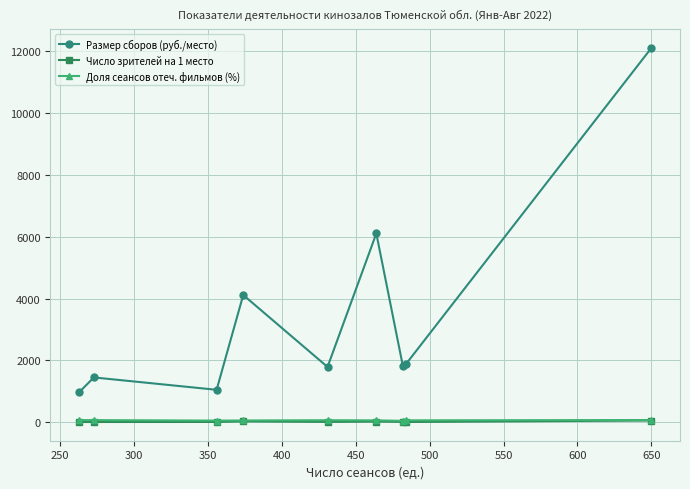

True or false: Число зрителей на 1 место and Размер сборов (руб./место) cross at least once.

False